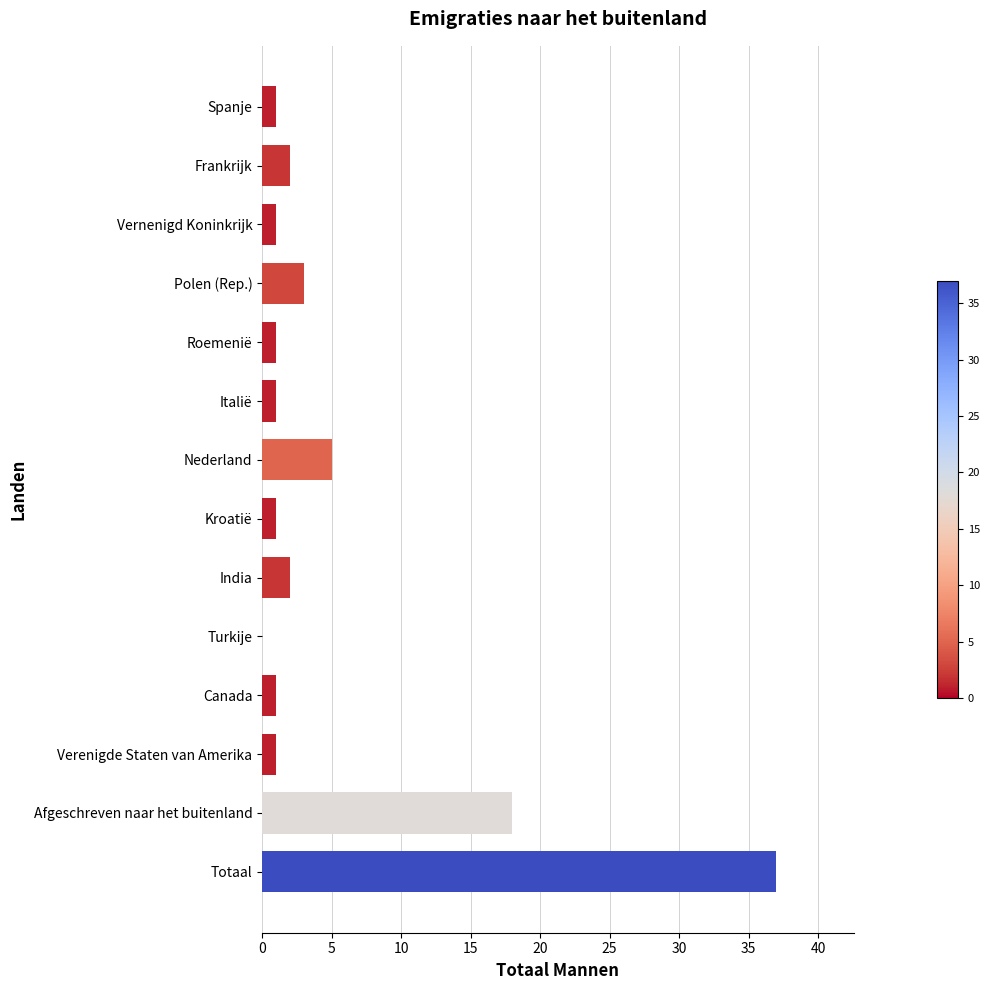

Approximately how many times larger is the value at India compared to Spanje?

2.0